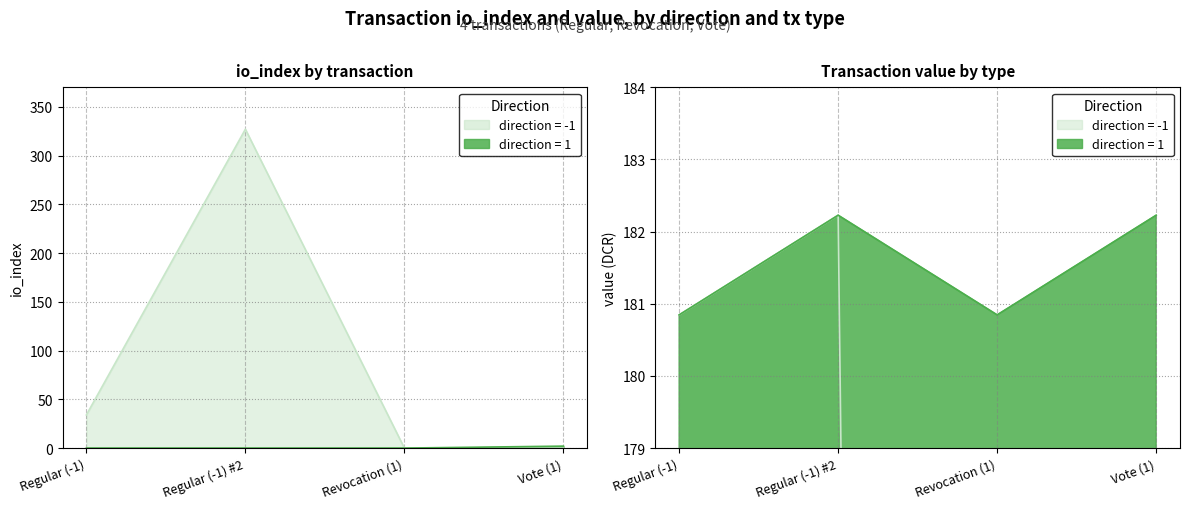

What is the difference between the maximum and second lowest values in the value series?

1.4